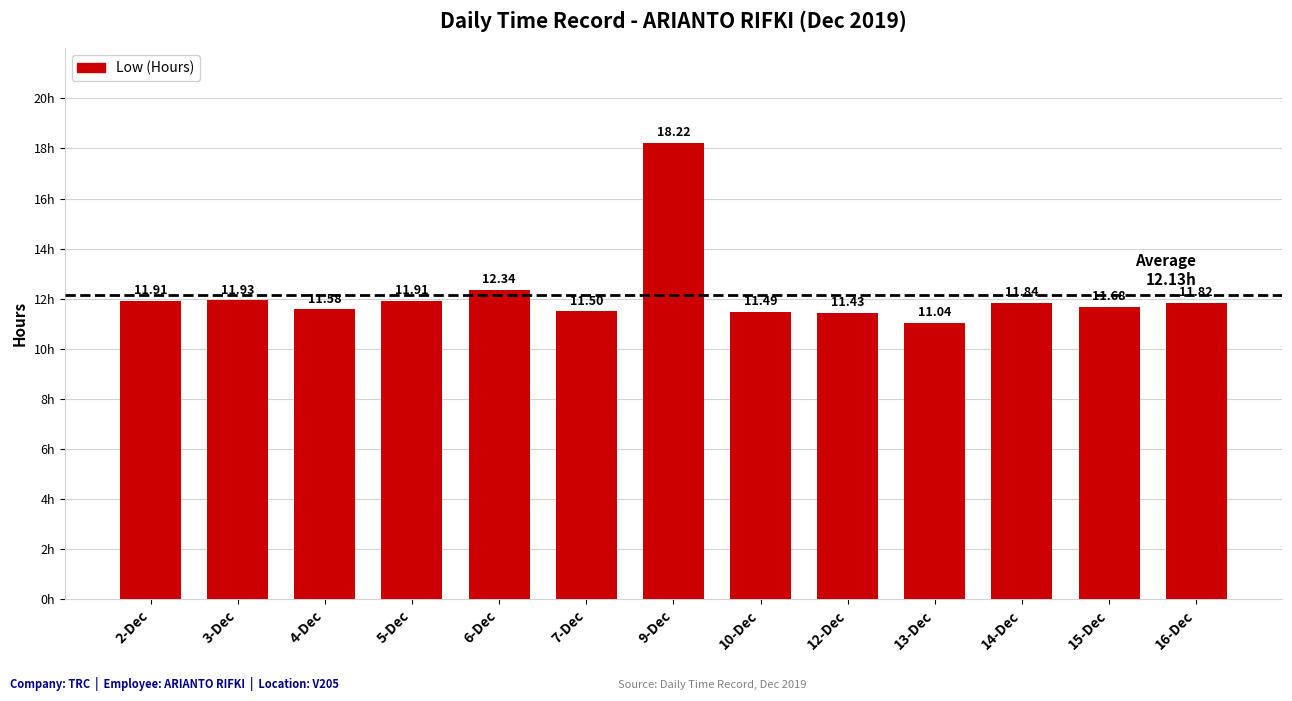

What is the sum of the values at 15-Dec and 12-Dec?

23.1